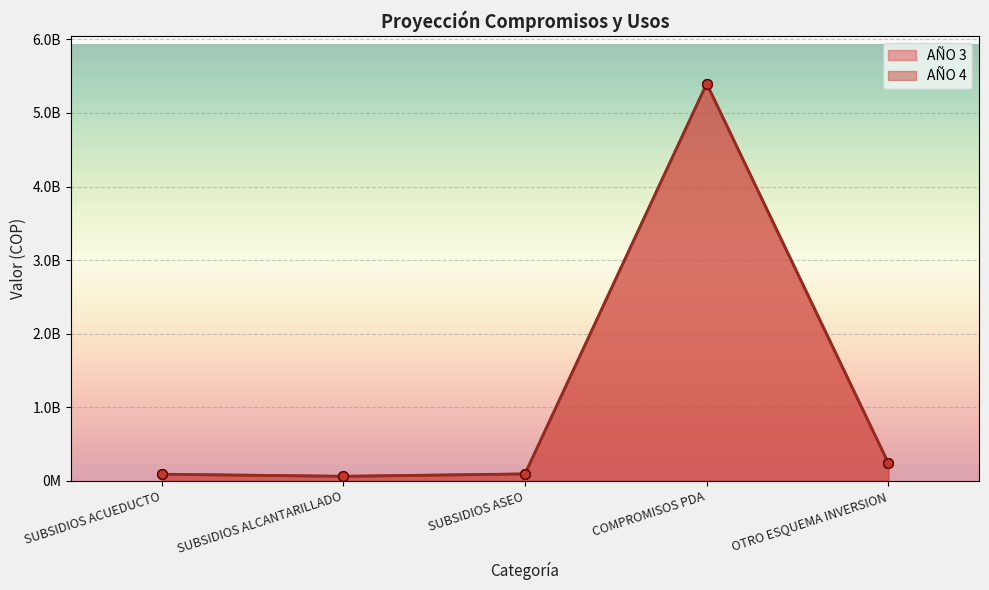

True or false: AÑO 3 and AÑO 4 intersect in this chart.

False